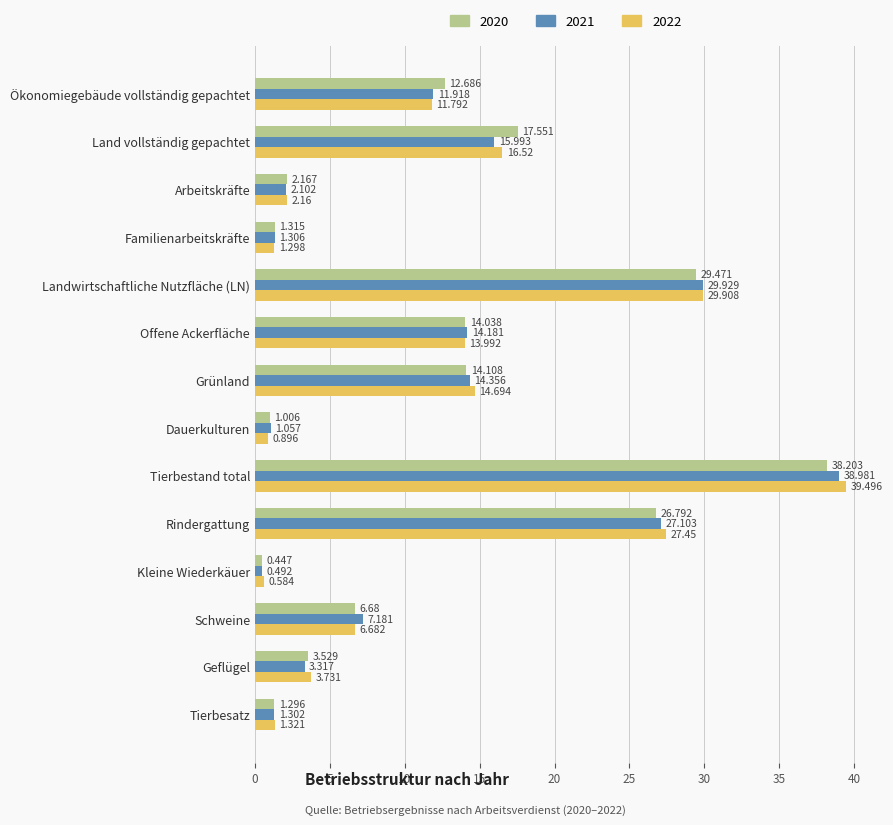

At Land vollständig gepachtet, list the series in order from largest to smallest.

2020, 2022, 2021